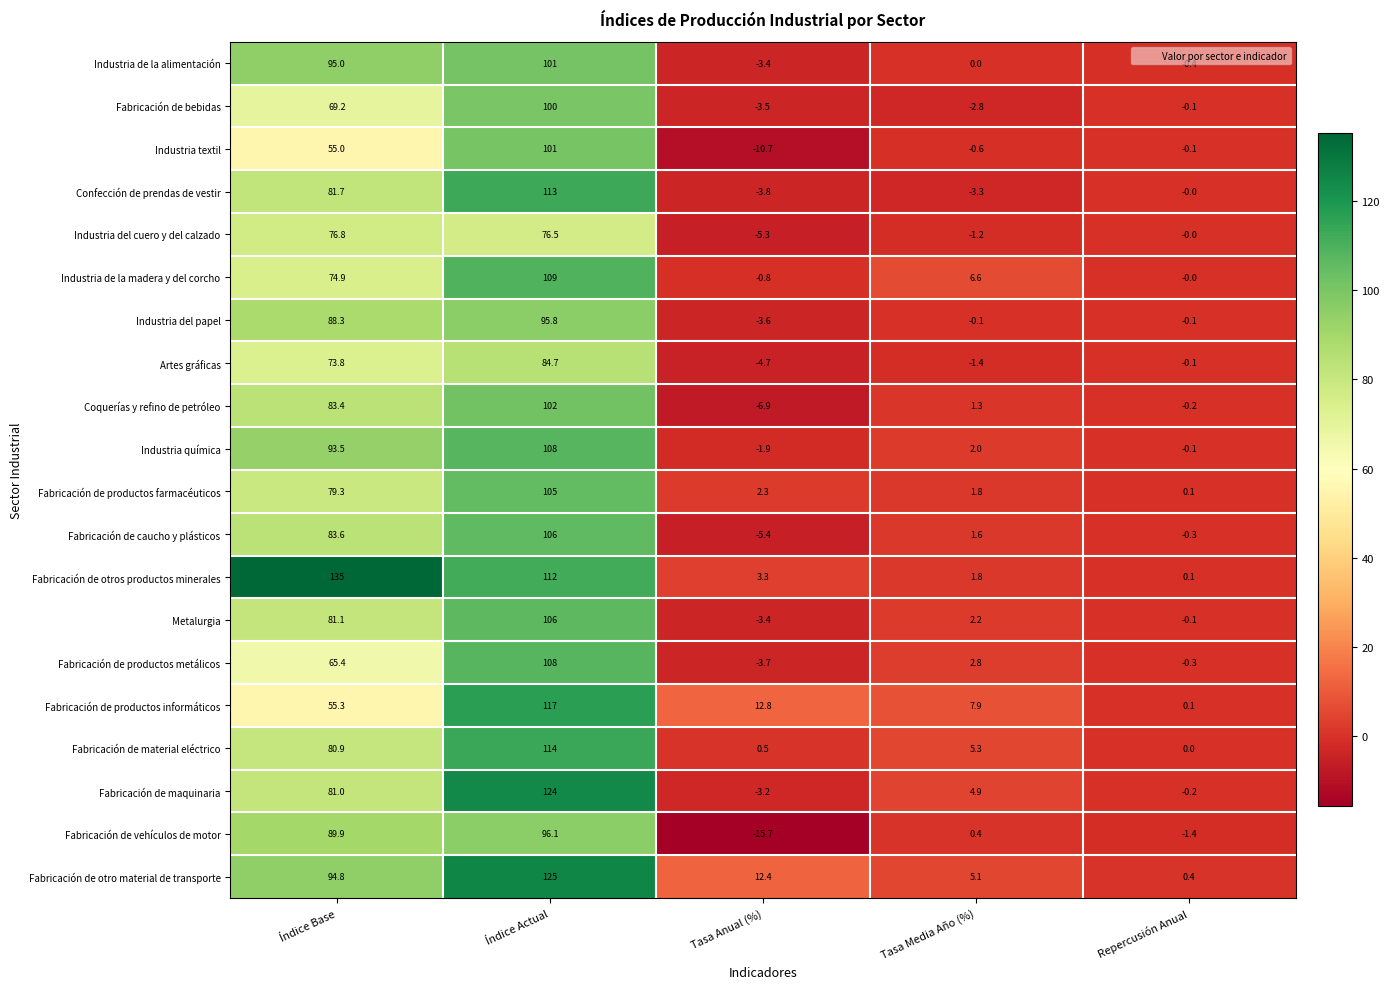

What is the maximum value shown in the chart?

135.0